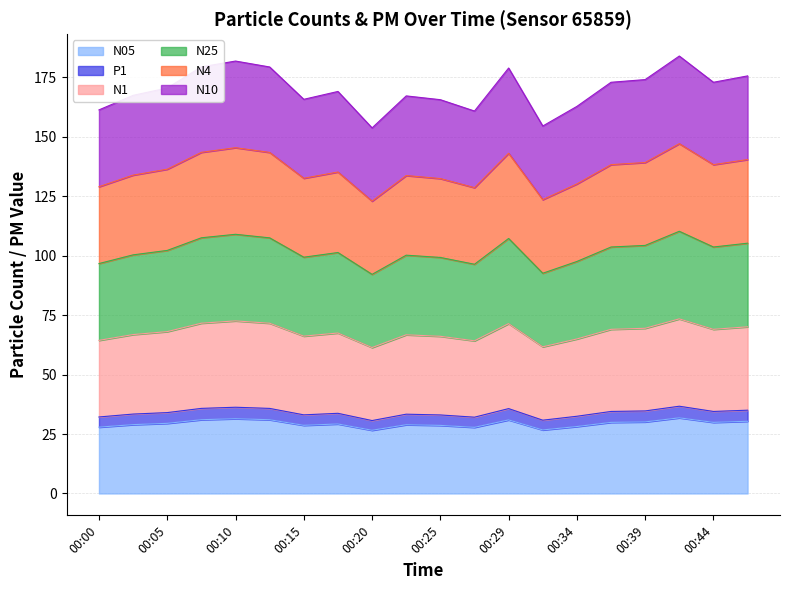

True or false: N10 and N1 intersect in this chart.

False